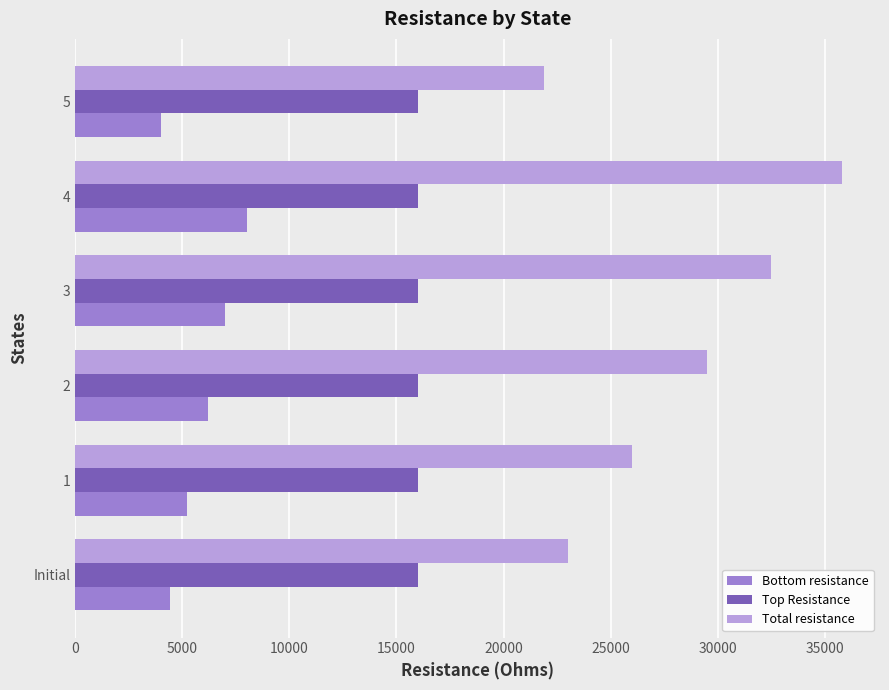

The value of Bottom resistance at 4 is 10454. True or false?

False